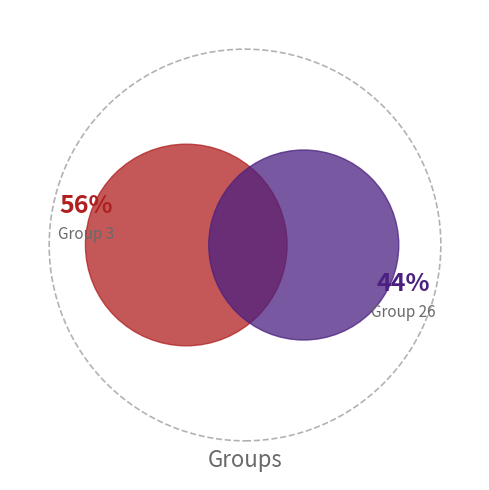

Rank the categories by value from highest to lowest.

3, 26